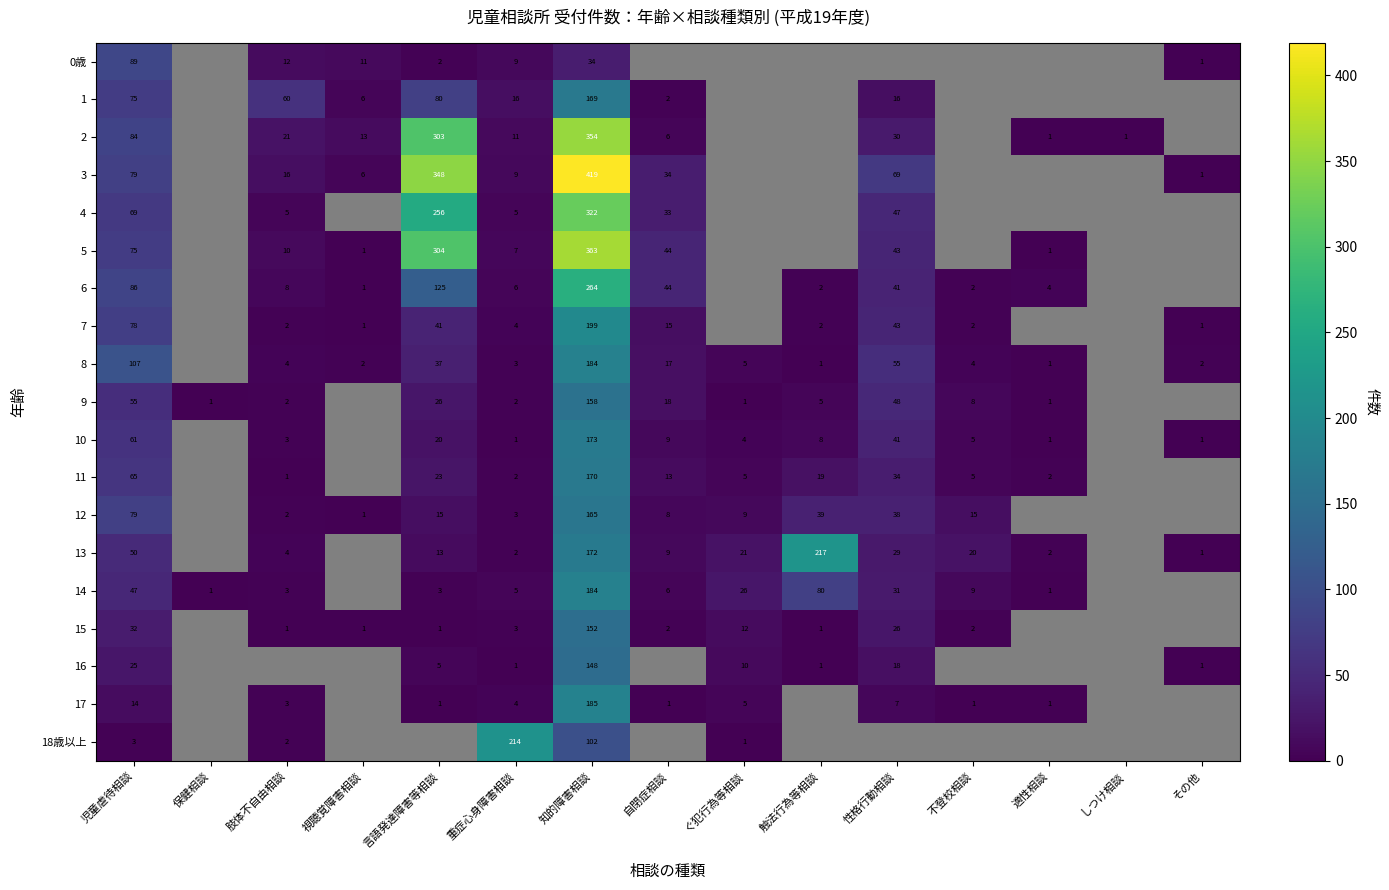

Is it true that 17 equals 4 at 重症心身障害相談?

True